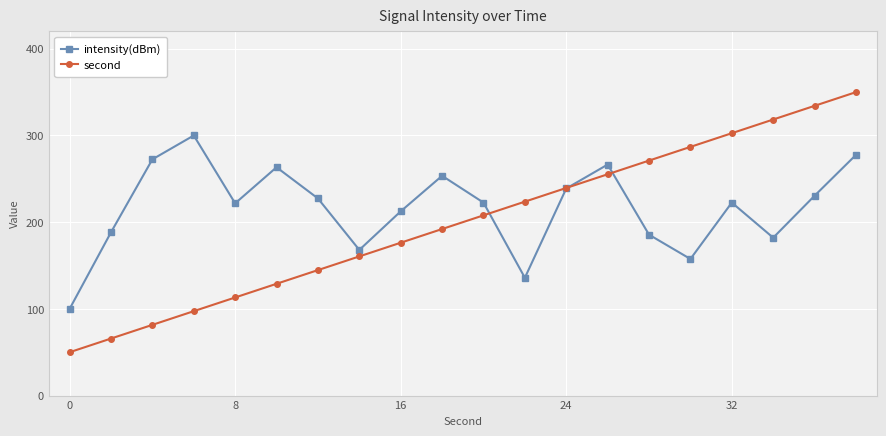

Rank the series by their maximum value, from lowest to highest.

intensity(dBm), second